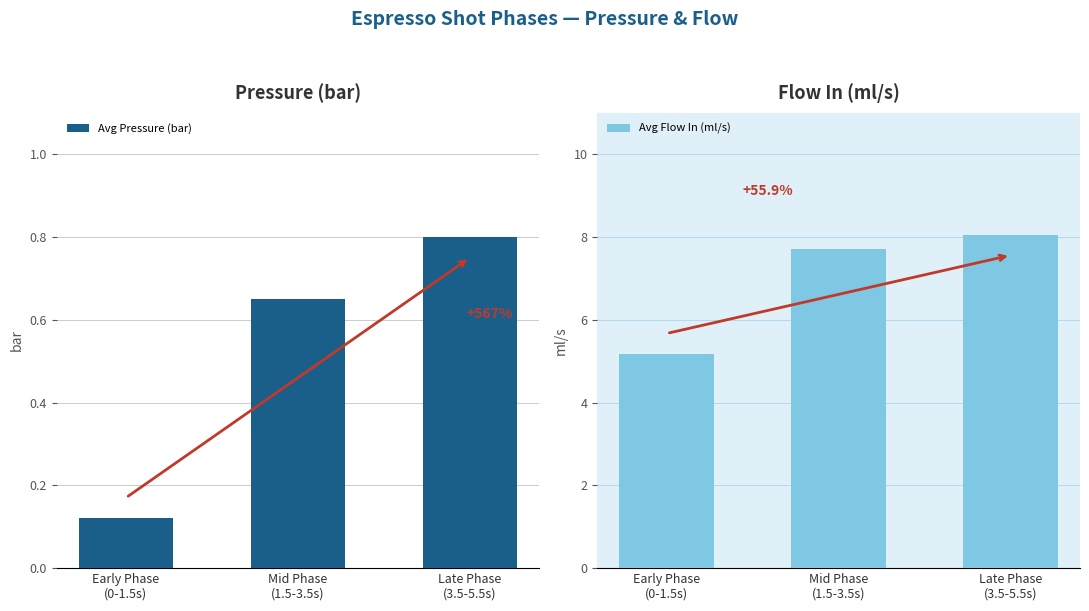

Is it true that Avg Pressure (bar) equals 1.0 at Mid Phase
(1.5-3.5s)?

False